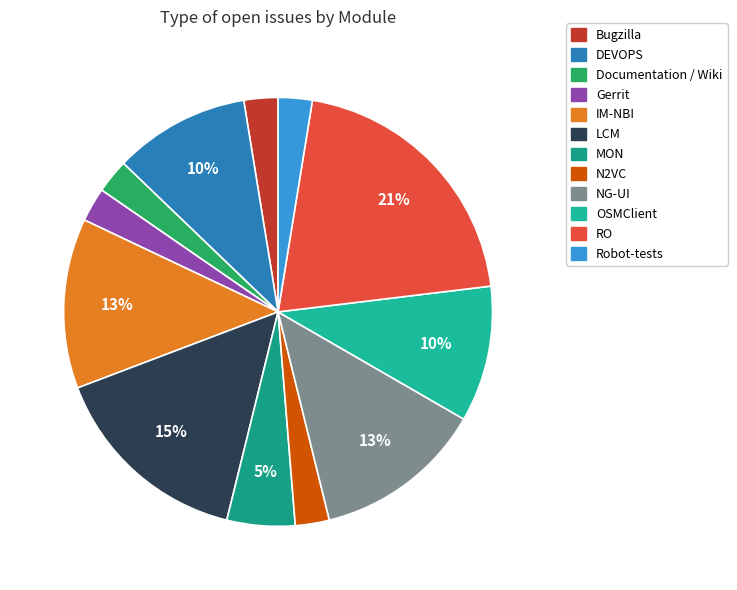

Does any single category account for the majority?

No